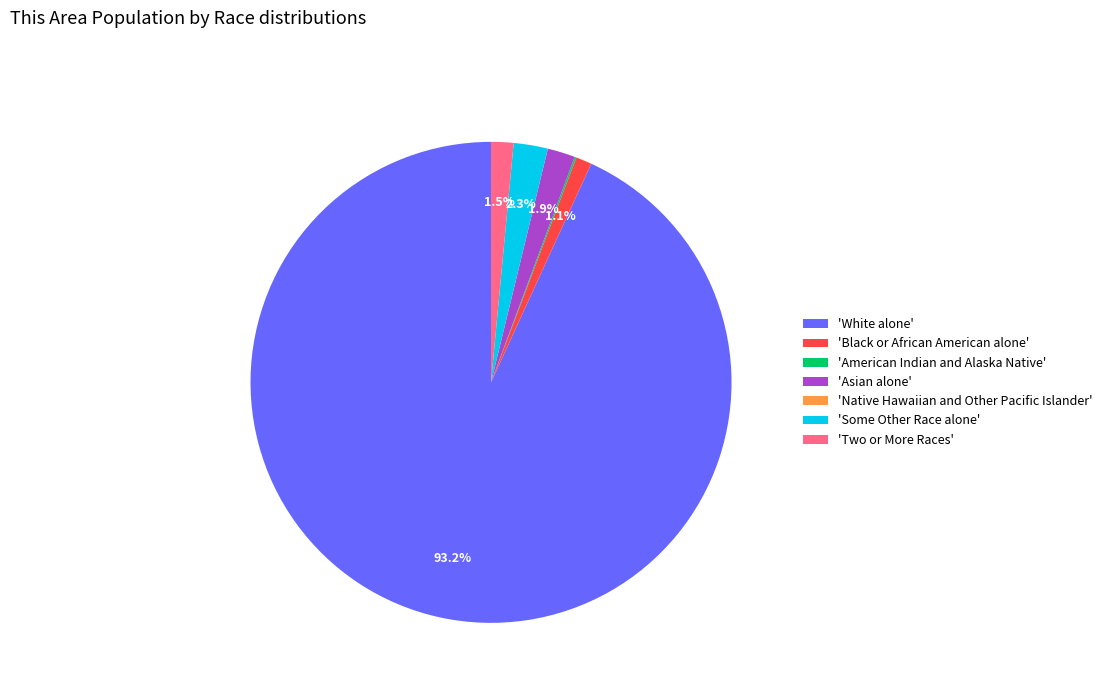

Approximately how many times larger is the value at 'Two or More Races' compared to 'Some Other Race alone'?

0.7